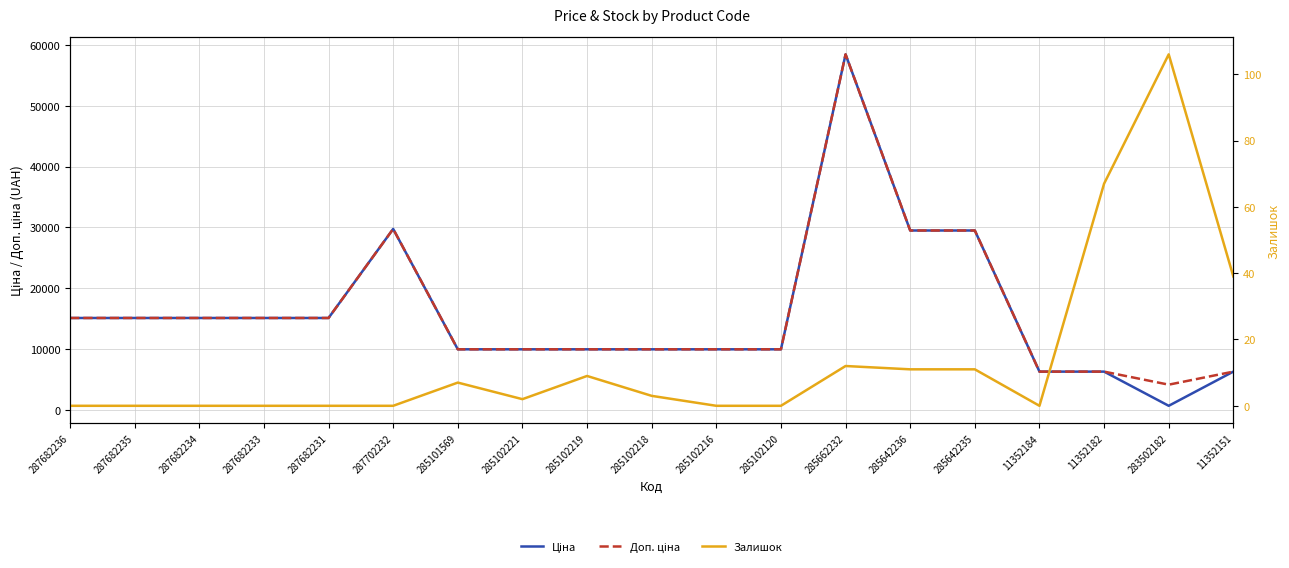

Reading left to right, extract all data points from this chart.

Ціна: 287682236=15120.0	287682235=15120.0	287682234=15120.0	287682233=15120.0	287682231=15120.0	287702232=29747.2	285101569=9975.0	285102221=9975.0	285102219=9975.0	285102218=9975.0	285102216=9975.0	285102120=9975.0	285662232=58426.5	285642236=29491.5	285642235=29491.5	11352184=6308.8	11352182=6308.8	283502182=694.3	11352151=6308.8
Доп. ціна: 287682236=15120.0	287682235=15120.0	287682234=15120.0	287682233=15120.0	287682231=15120.0	287702232=29747.2	285101569=9975.0	285102221=9975.0	285102219=9975.0	285102218=9975.0	285102216=9975.0	285102120=9975.0	285662232=58426.5	285642236=29491.5	285642235=29491.5	11352184=6308.8	11352182=6308.8	283502182=4165.6	11352151=6308.8
Залишок: 287682236=0.0	287682235=0.0	287682234=0.0	287682233=0.0	287682231=0.0	287702232=0.0	285101569=7.0	285102221=2.0	285102219=9.0	285102218=3.0	285102216=0.0	285102120=0.0	285662232=12.0	285642236=11.0	285642235=11.0	11352184=0.0	11352182=67.0	283502182=106.0	11352151=39.0